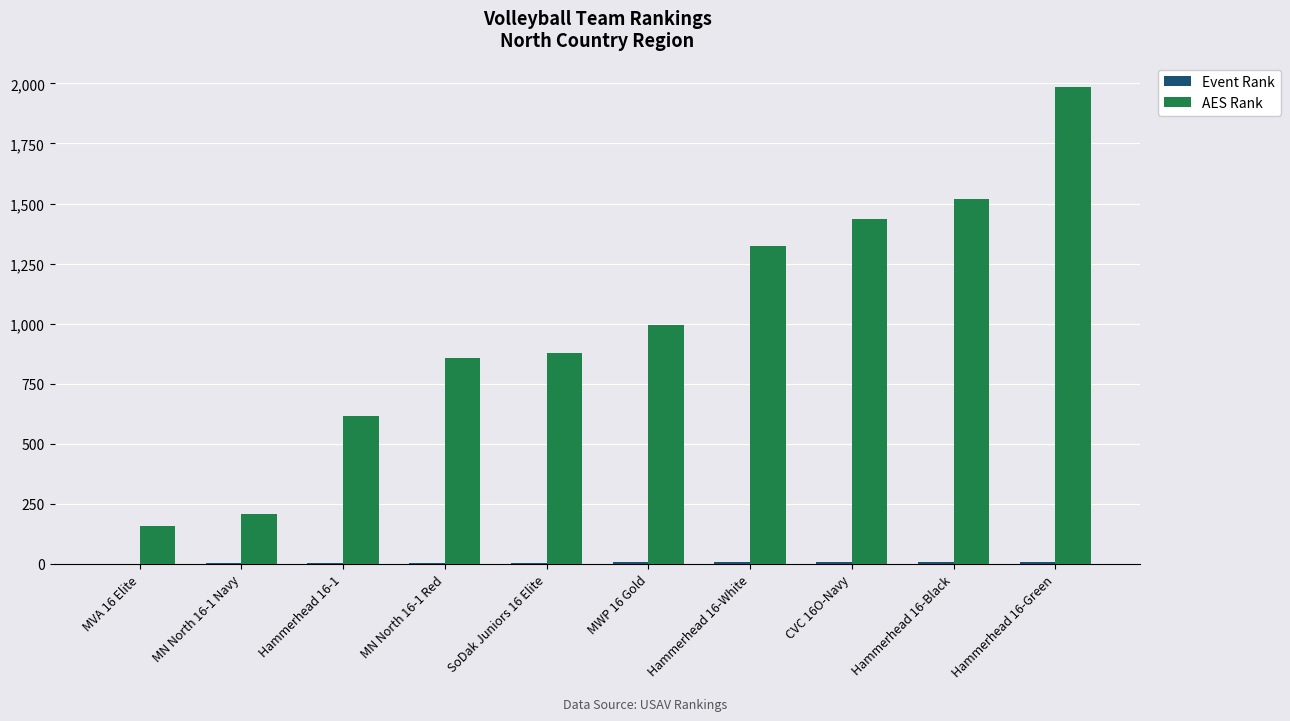

What is the greatest value displayed?

1987